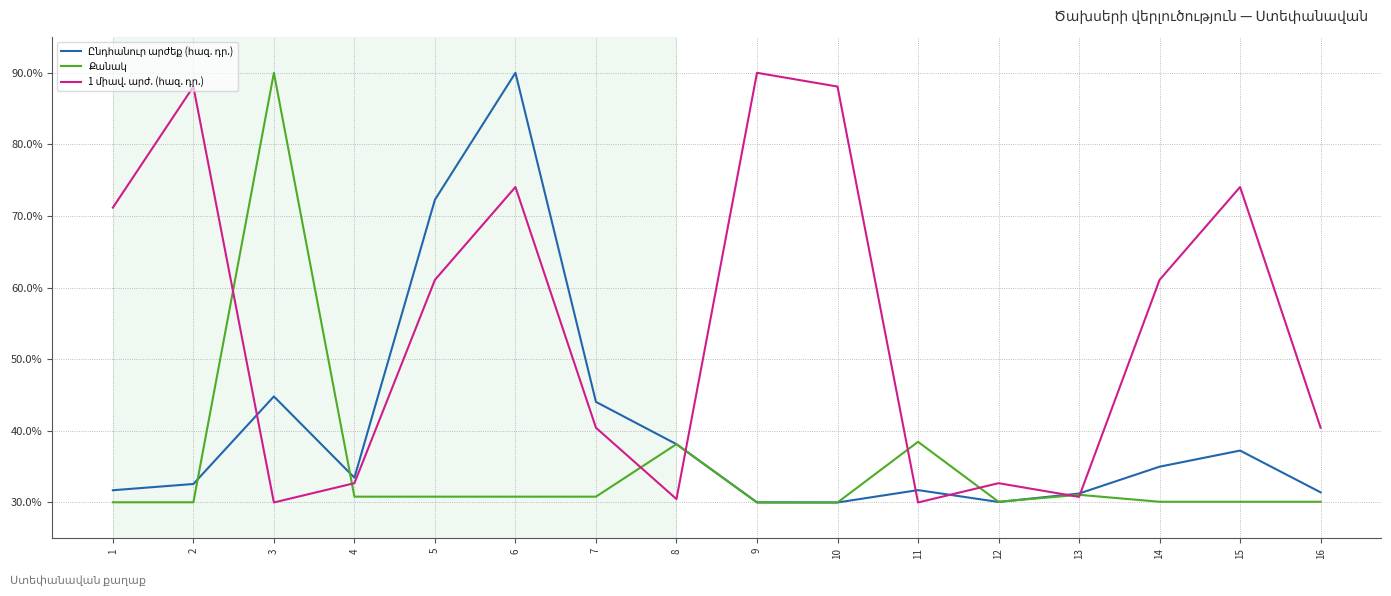

What is the spread (max minus min) of values at 6?

59.2